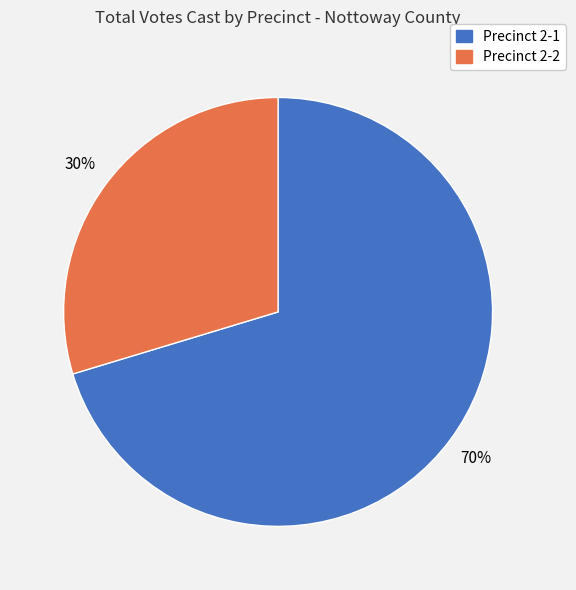

Which slice represents more than half of the pie?

Precinct 2-1